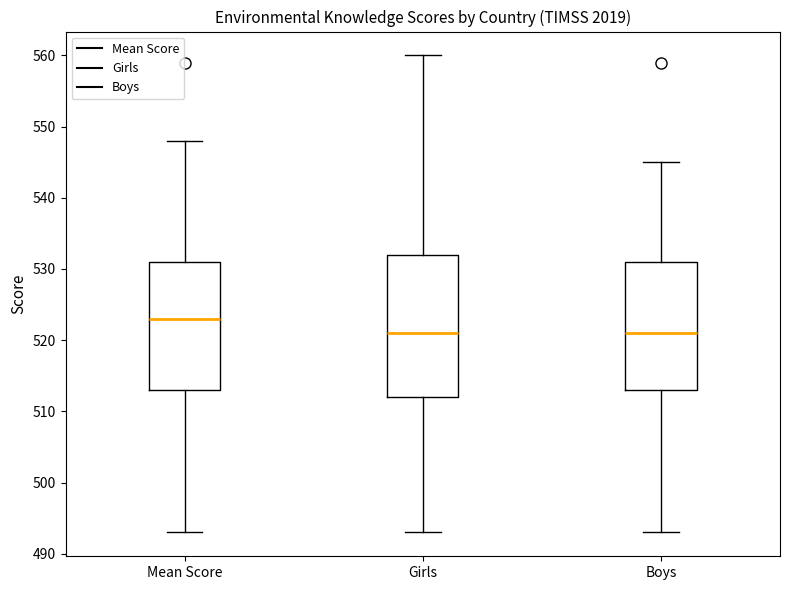

Which box has the highest median line?

Mean Score